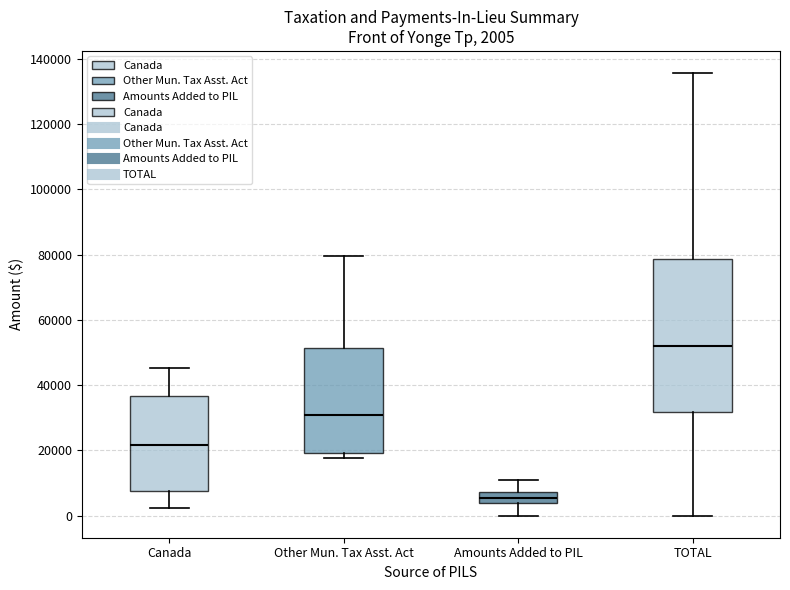

Comparing the boxes themselves (not the whiskers), which one is the tallest?

TOTAL